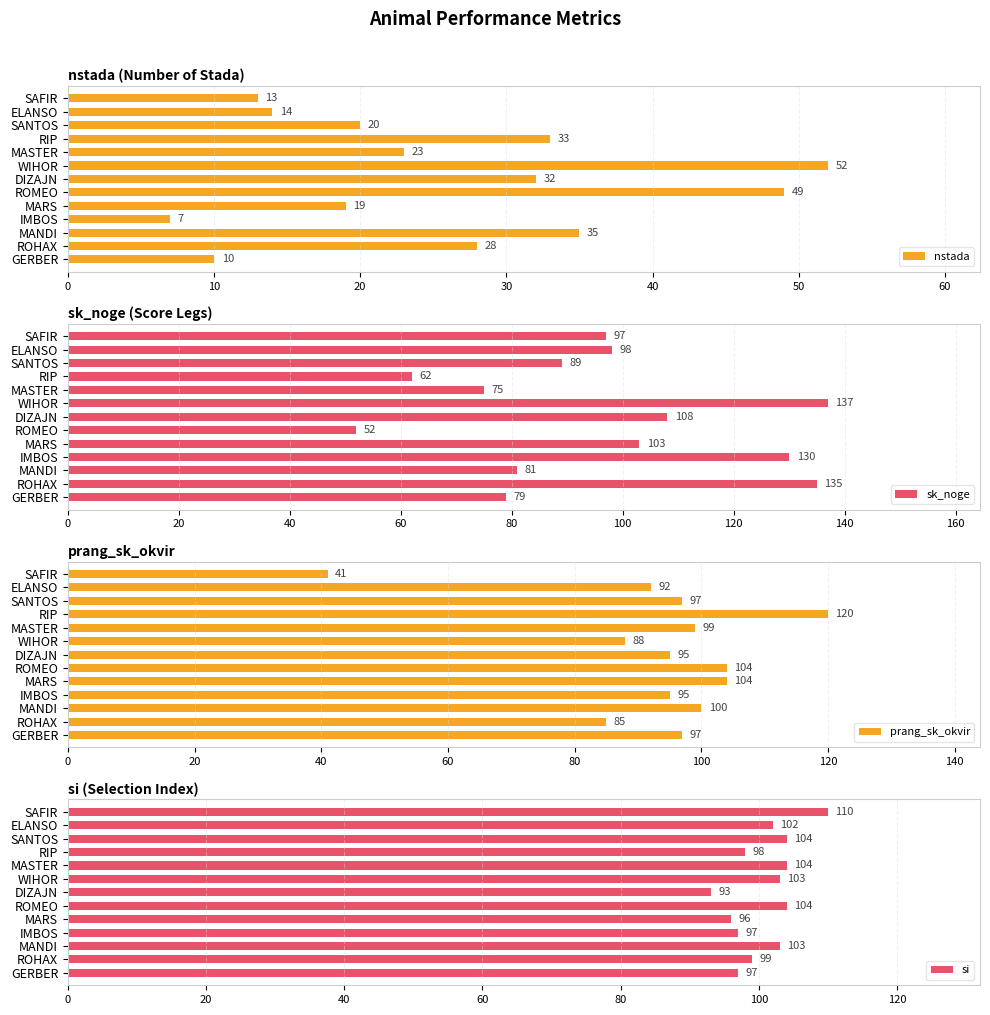

What is the difference between the maximum and minimum values in the nstada series?

45